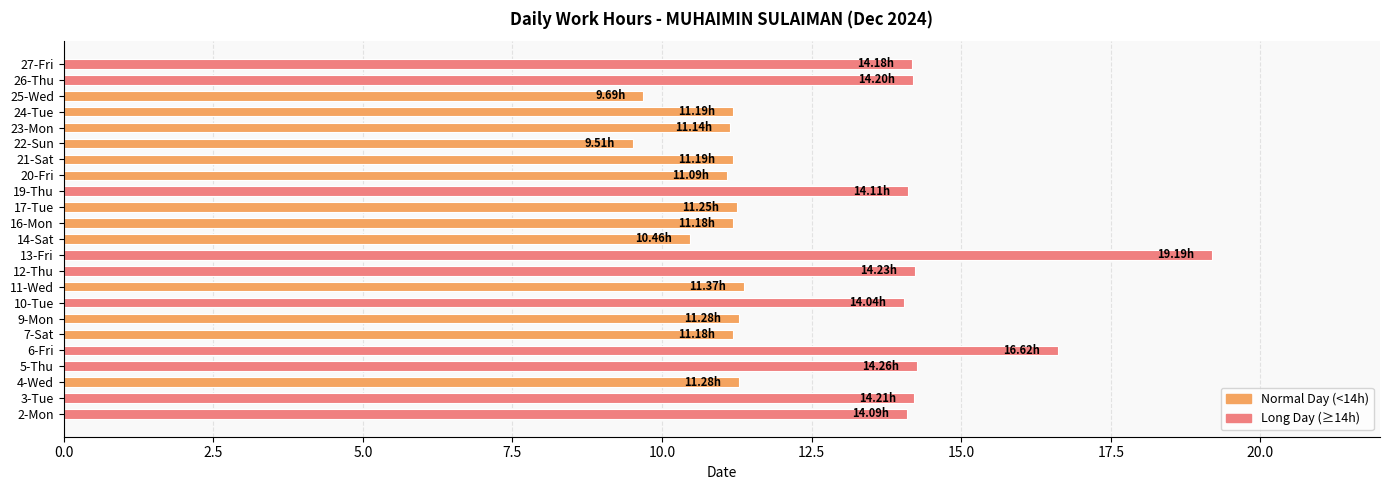

Approximately how many times larger is the value at 6-Fri compared to 21-Sat?

1.5